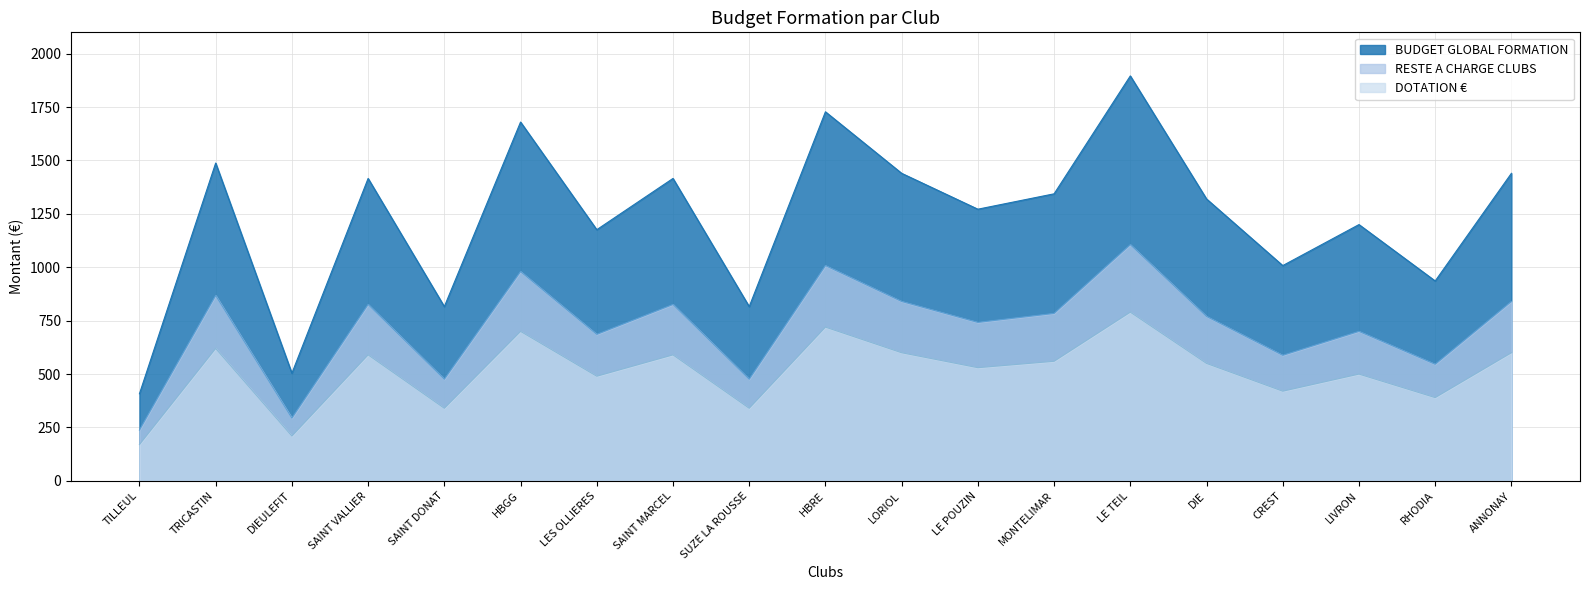

How many categories are shown in the chart?

19